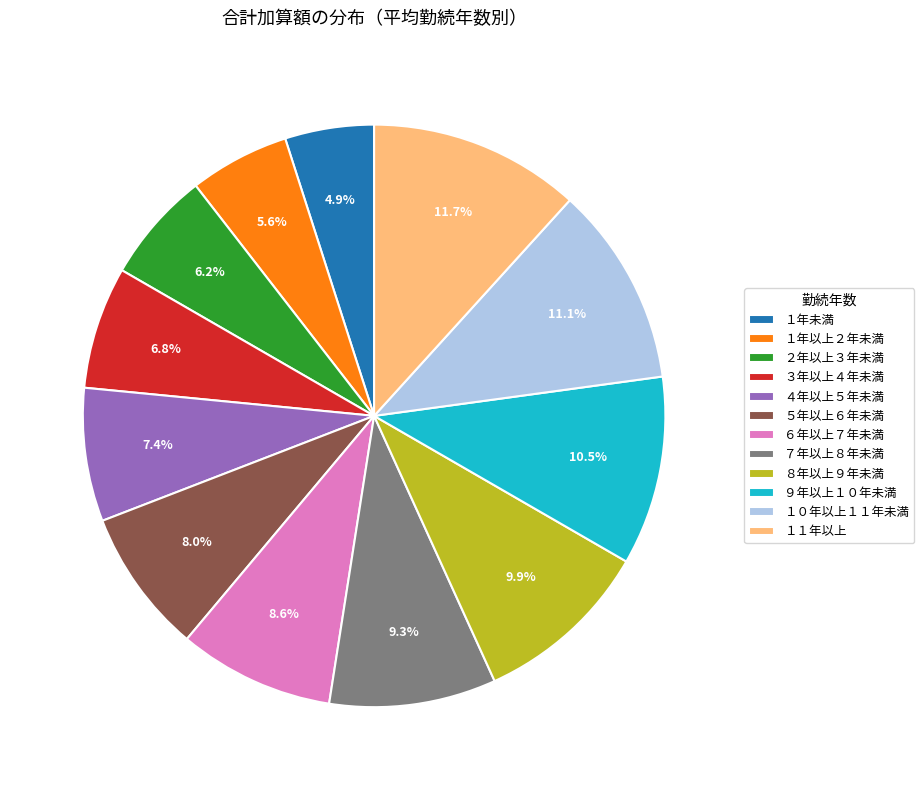

To the nearest percent, what is the combined percentage of ８年以上９年未満 and ７年以上８年未満?

19%